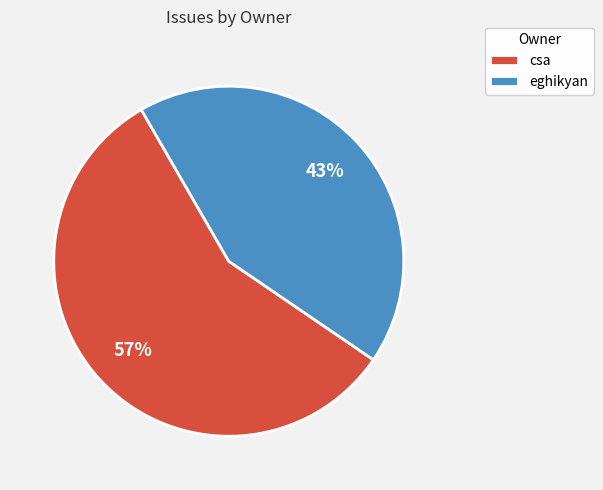

Count the number of slices in the pie.

2